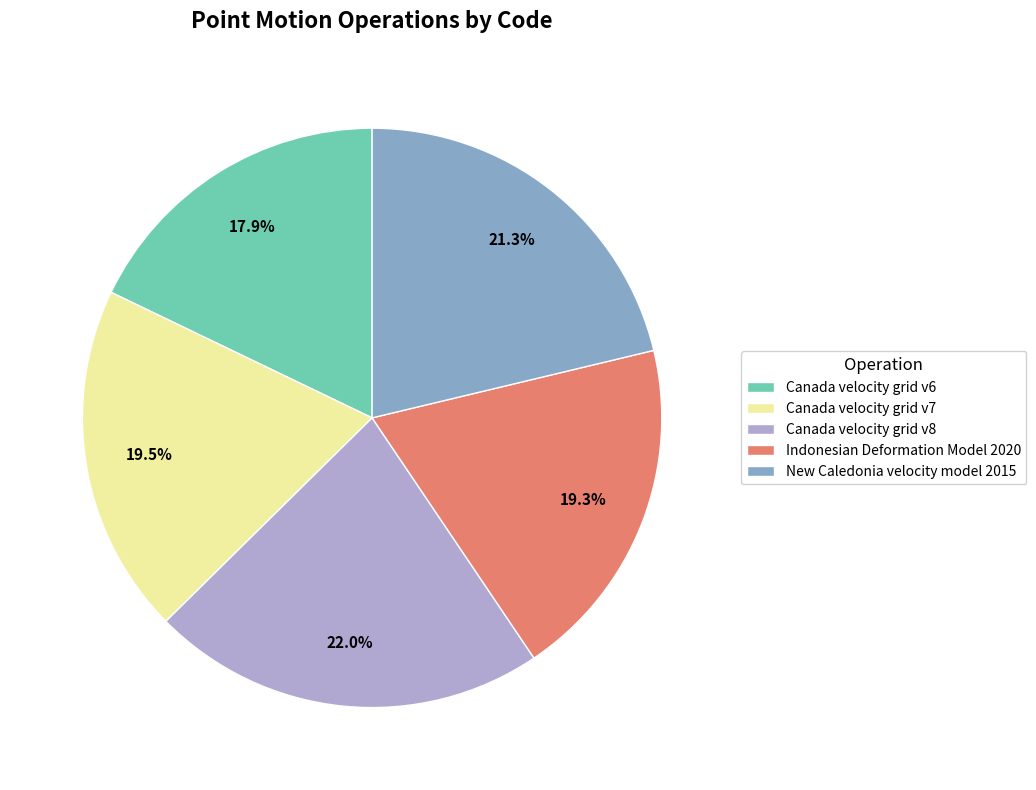

What percentage is the Indonesian Deformation Model 2020 slice, to the nearest percent?

19%